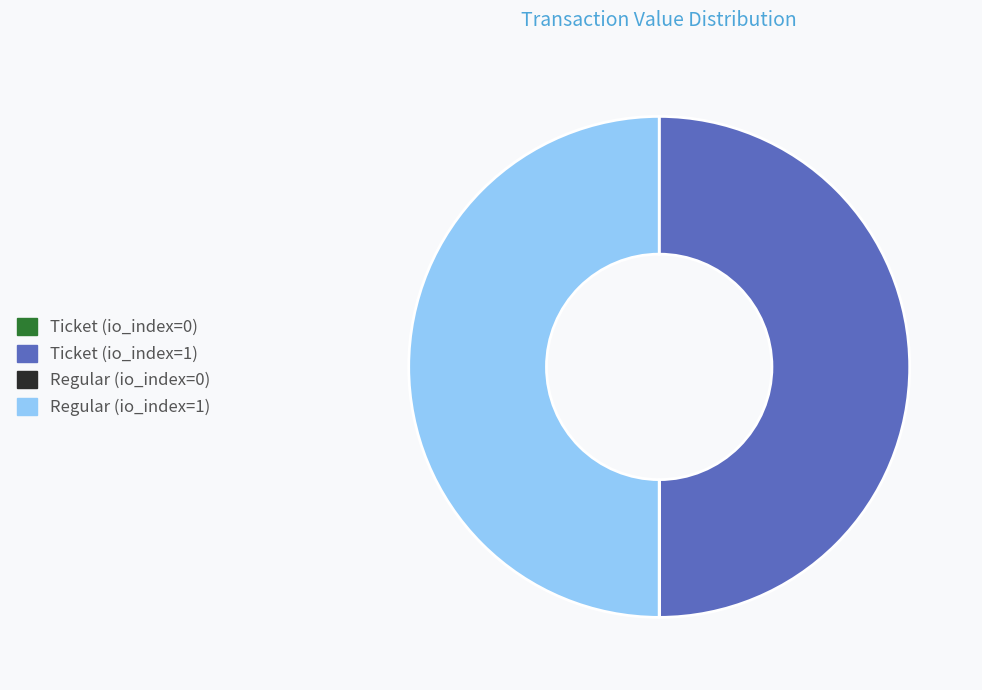

Is it true that Ticket (io_index=1) is 50% of the pie?

True